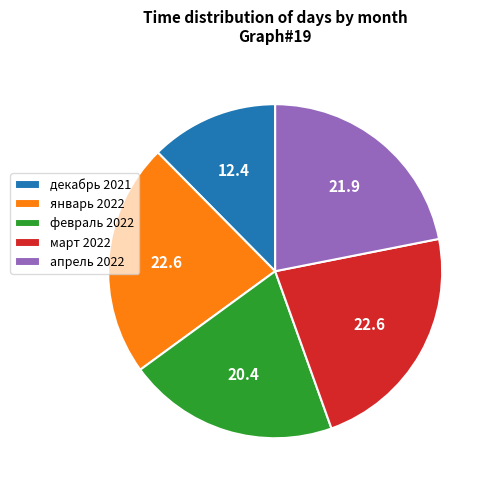

Do апрель 2022 and март 2022 together represent more than half of the pie?

No